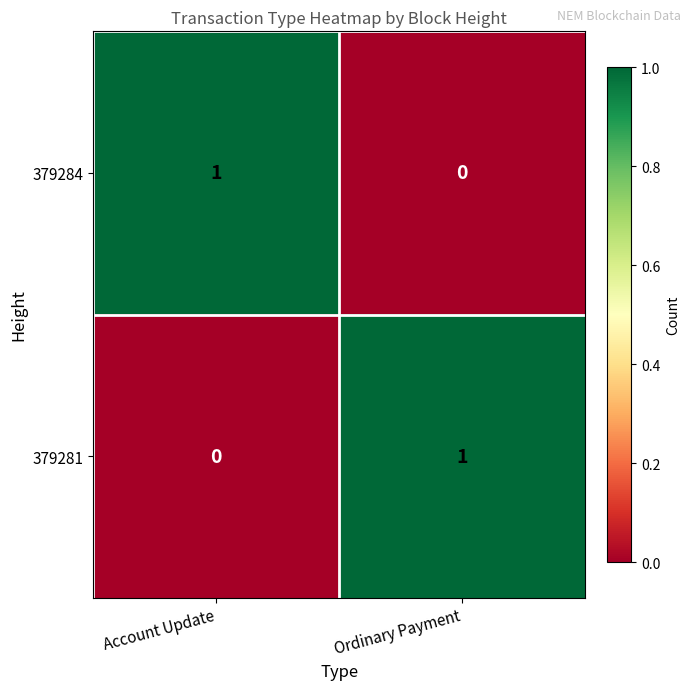

Is the value of 379281 at Ordinary Payment greater than the value of 379284 at Ordinary Payment?

Yes